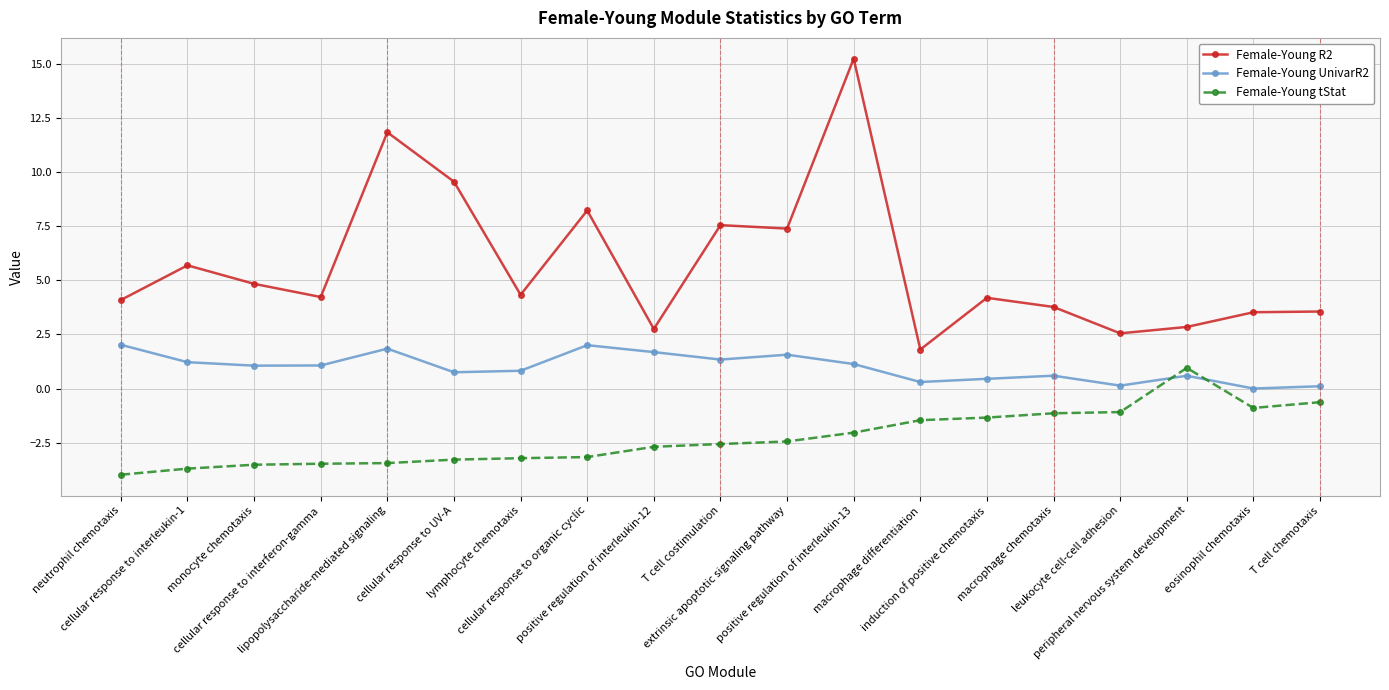

What is the approximate value of Female-Young tStat at extrinsic apoptotic signaling pathway?

-2.4